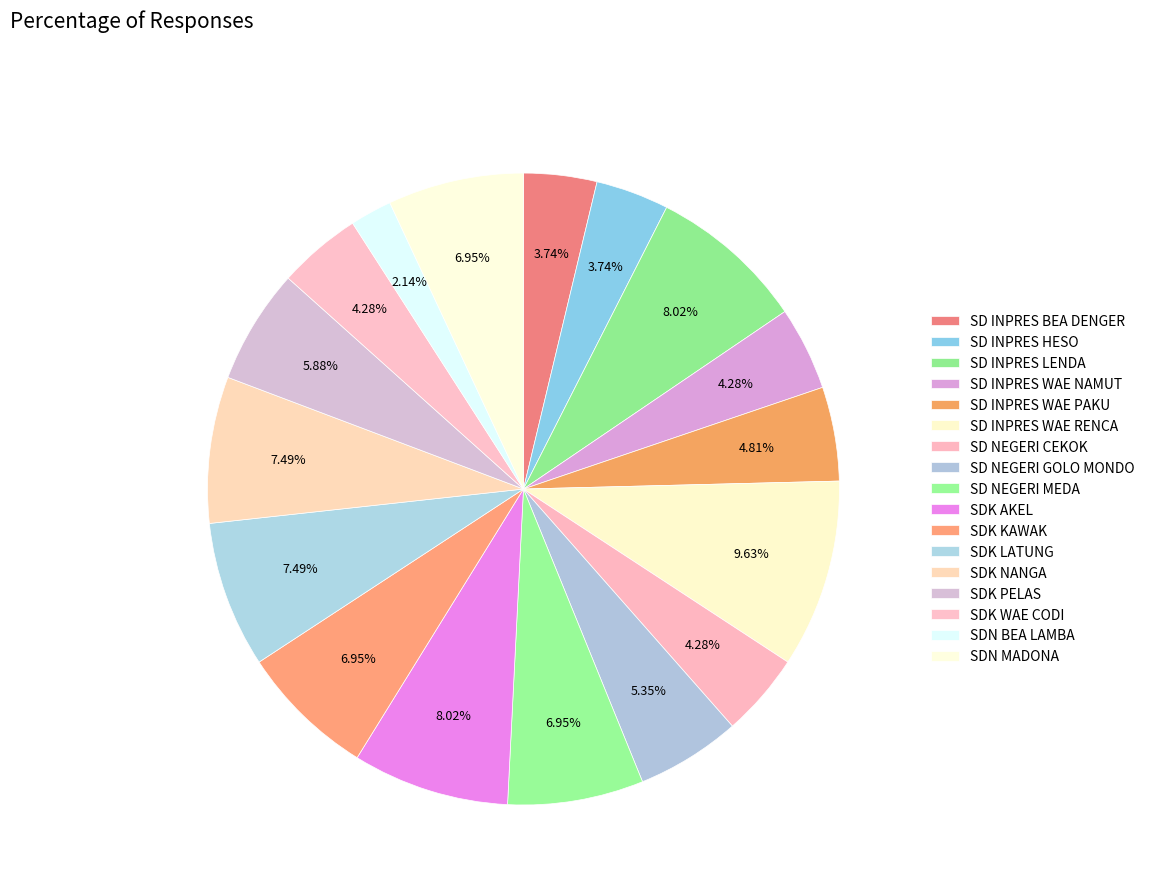

Is the sum of SDK WAE CODI and SDK KAWAK greater than half?

No